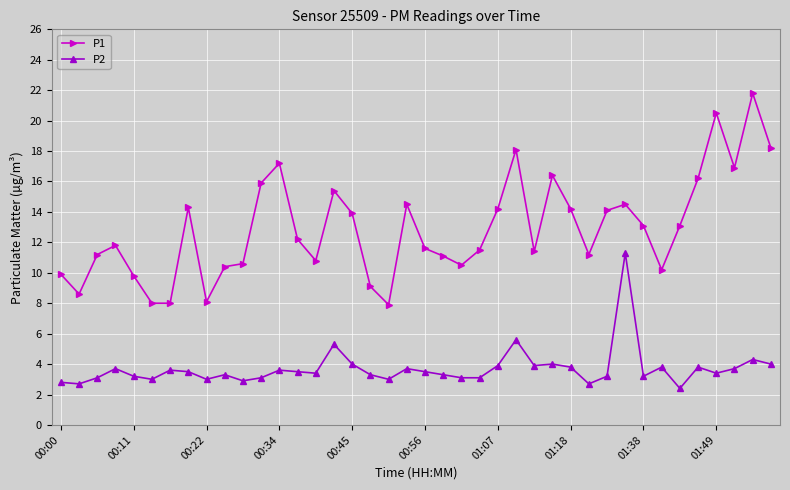

What is the sum of all P1 values?

516.4